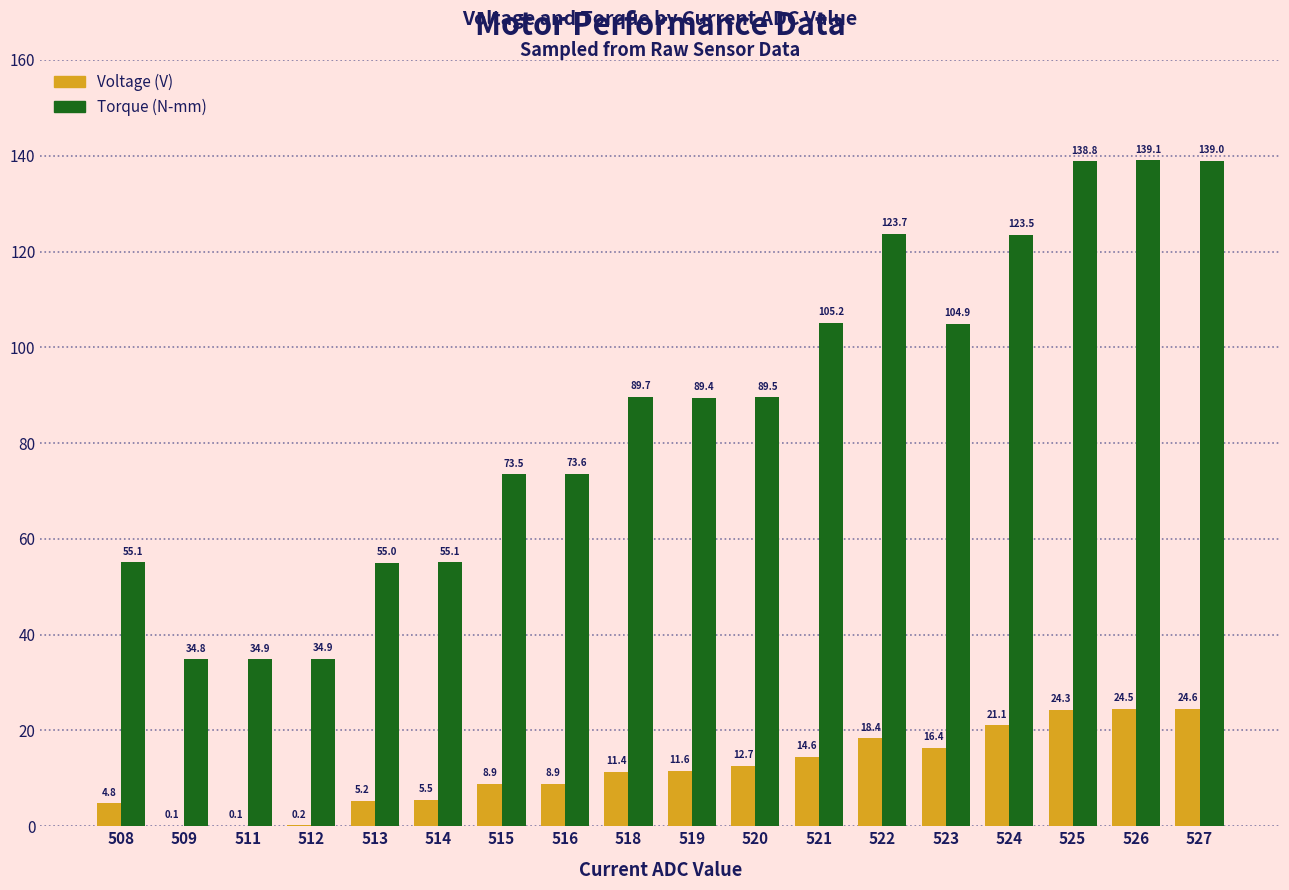

What is the total value across all series at 523?

121.3